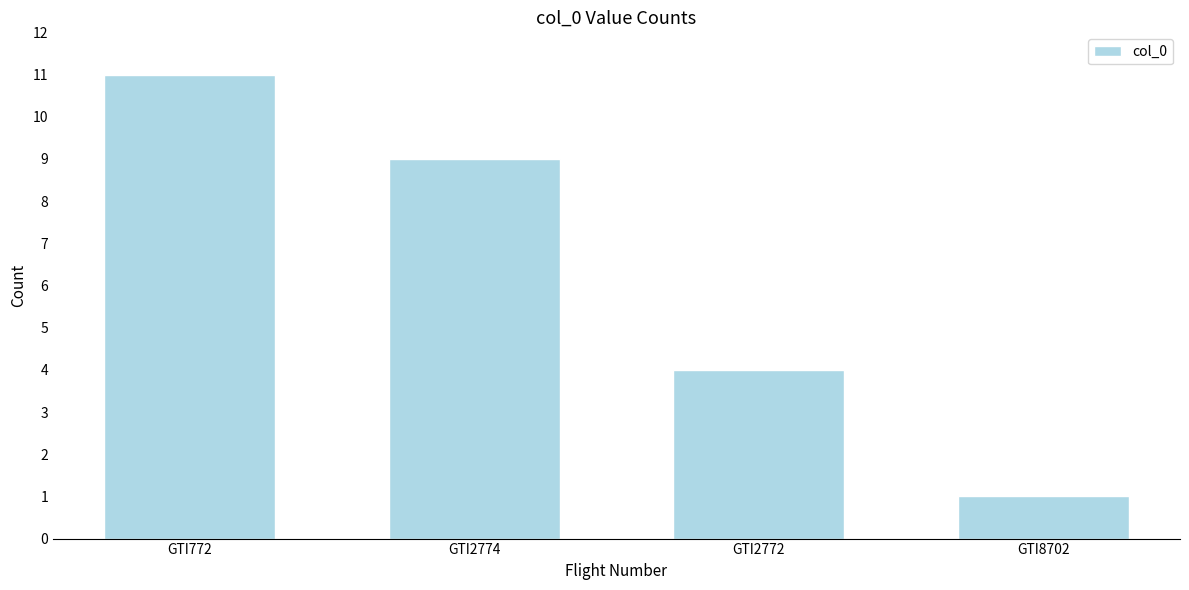

Reading left to right, what are all the values shown in this chart?

GTI772=11	GTI2774=9	GTI2772=4	GTI8702=1